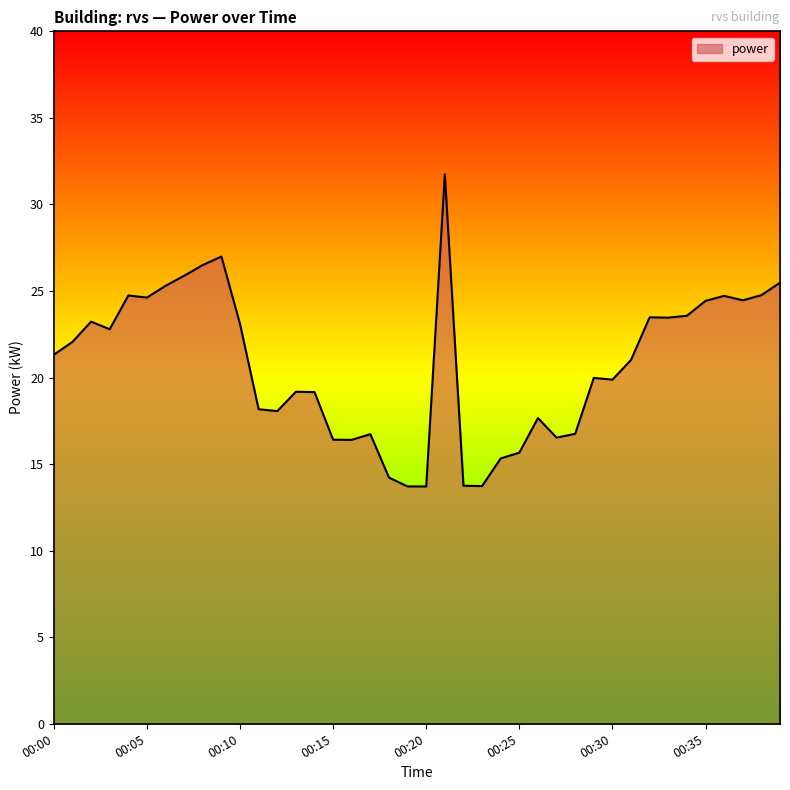

What is the difference between the maximum and minimum values?

18.0